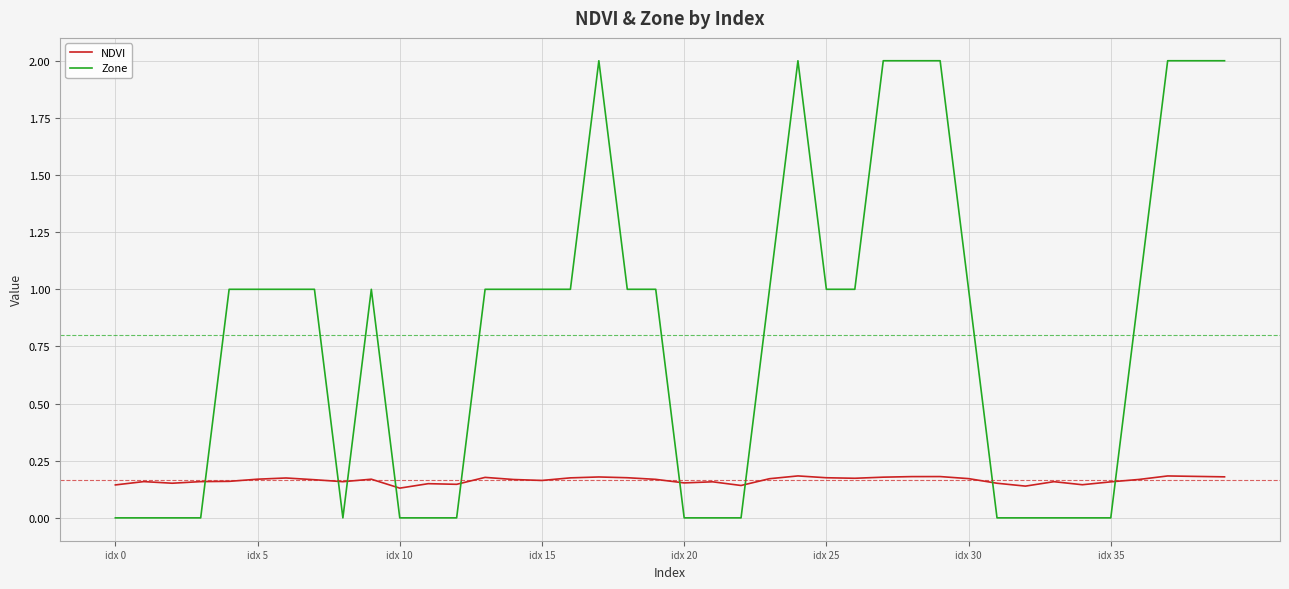

What is the difference between the second highest and second lowest values in the Zone series?

2.0